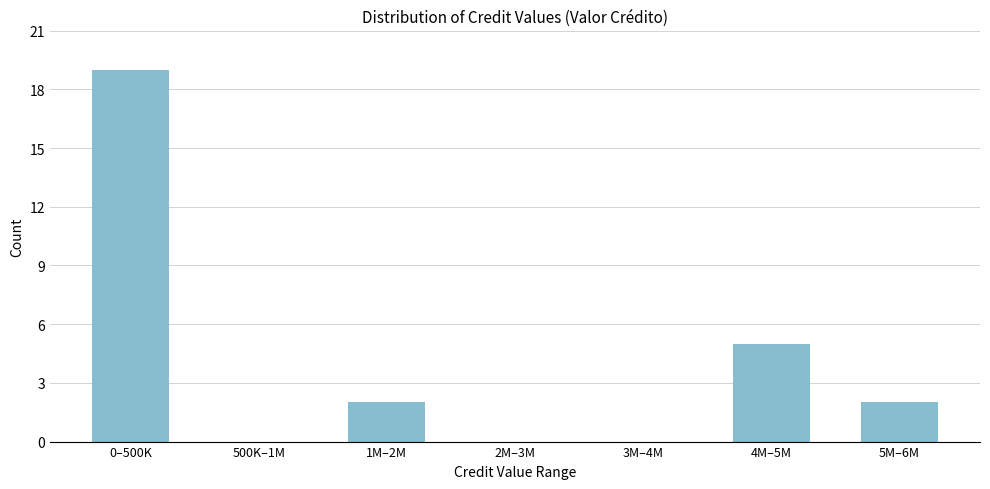

Reading left to right, list all the values displayed in this chart.

0–500K=19	500K–1M=0	1M–2M=2	2M–3M=0	3M–4M=0	4M–5M=5	5M–6M=2